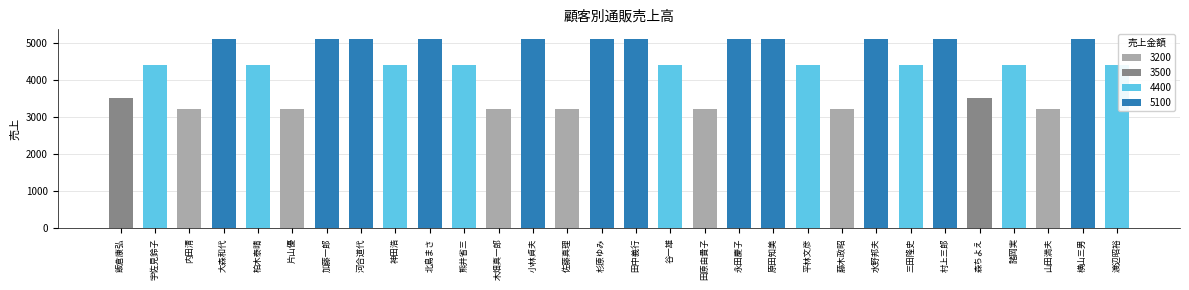

Is it true that the value at 原田知美 is 5100?

True